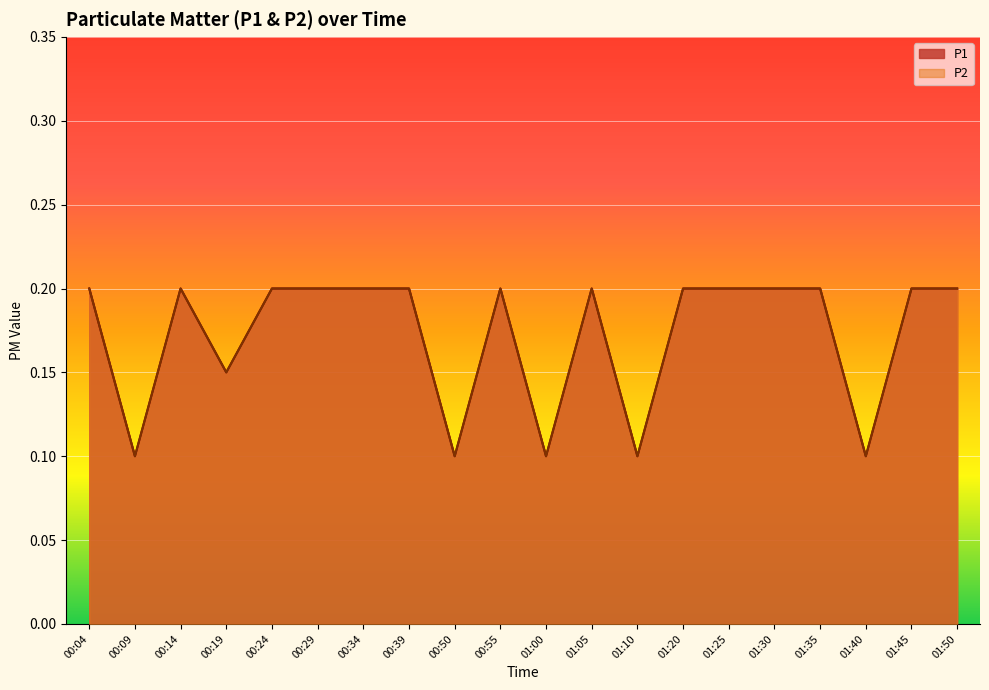

How many interior local valleys does the P2 series have?

6